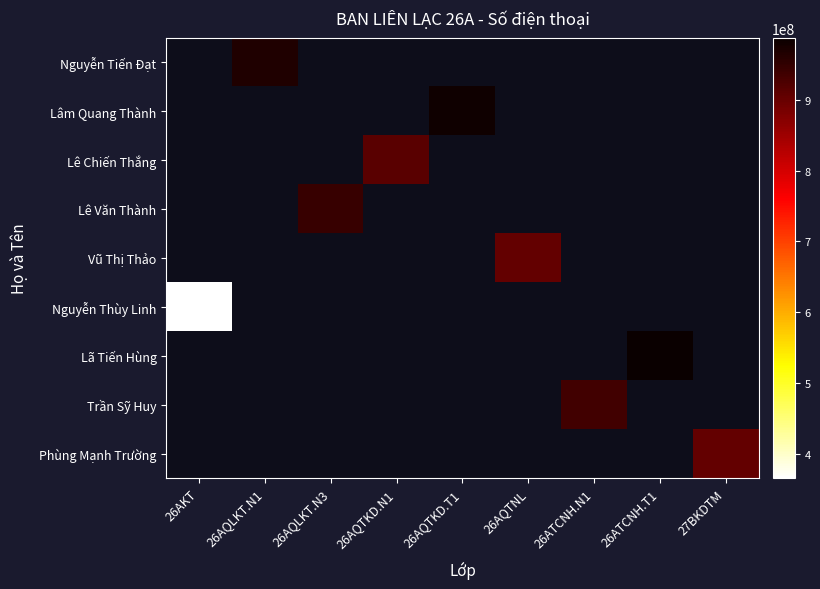

Rank the categories by Lê Chiến Thắng value from lowest to highest.

26AKT, 26AQLKT.N1, 26AQLKT.N3, 26AQTKD.N1, 26AQTKD.T1, 26AQTNL, 26ATCNH.N1, 26ATCNH.T1, 27BKDTM